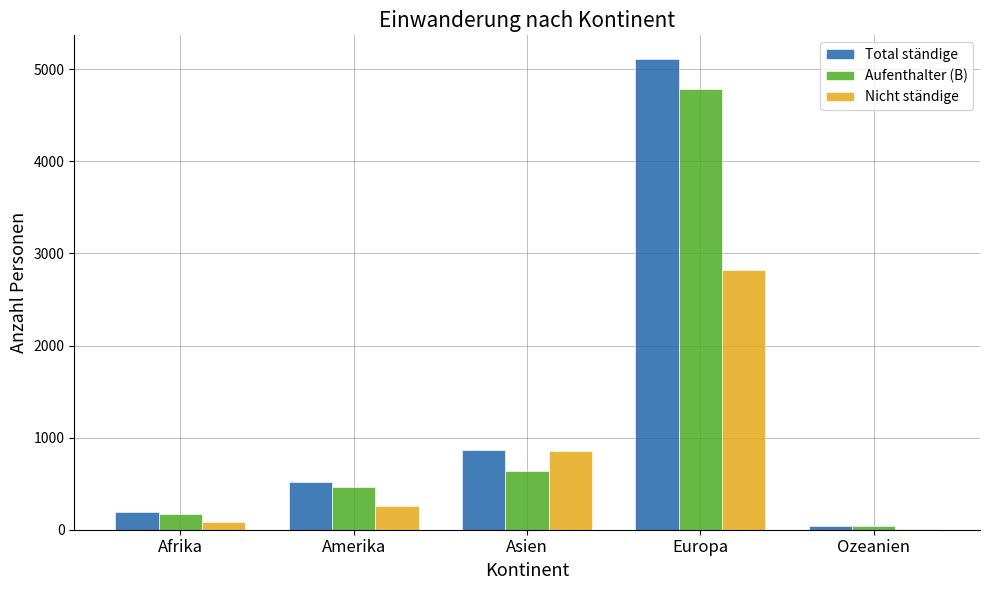

At which category is the sum across all series the highest?

Europa